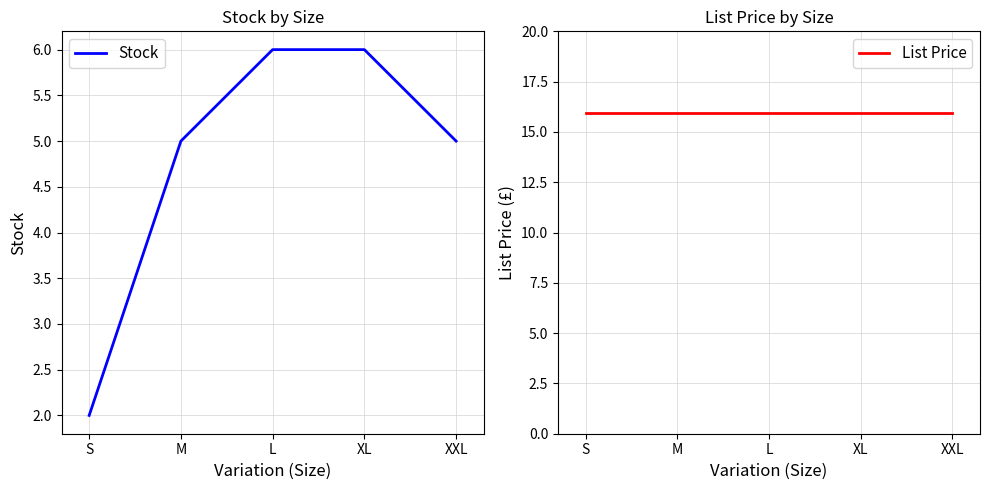

What is the difference between the highest and lowest values at S?

13.9